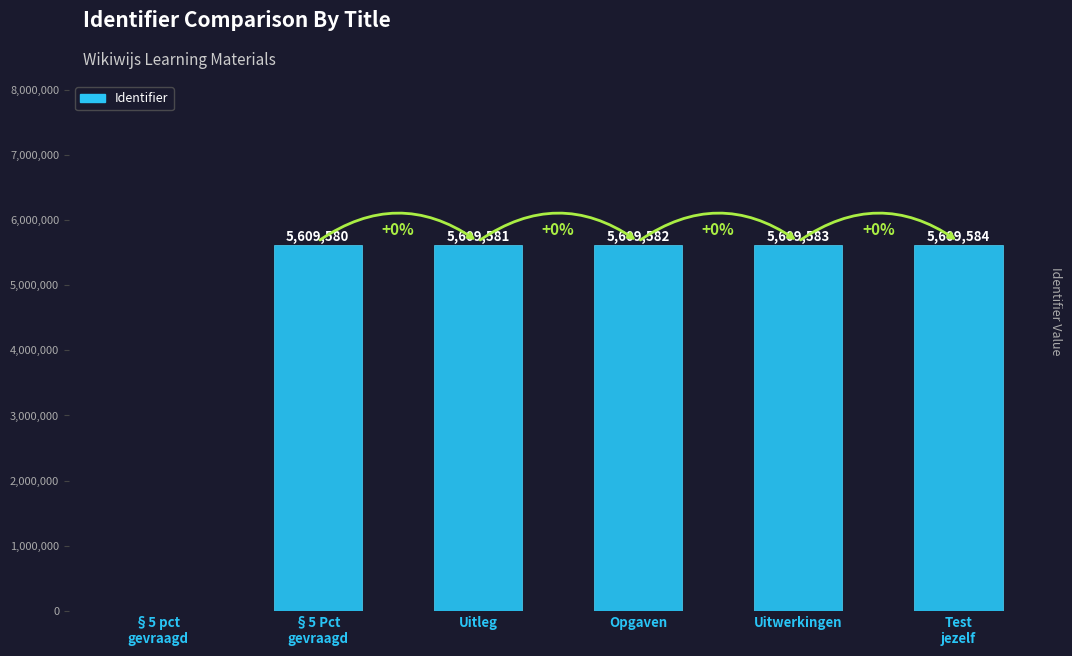

What value does the data have at Opgaven?

5609582